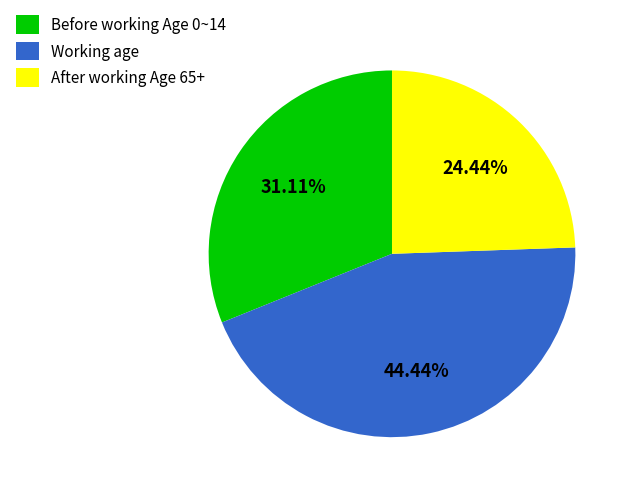

Which slice is the largest?

Working age